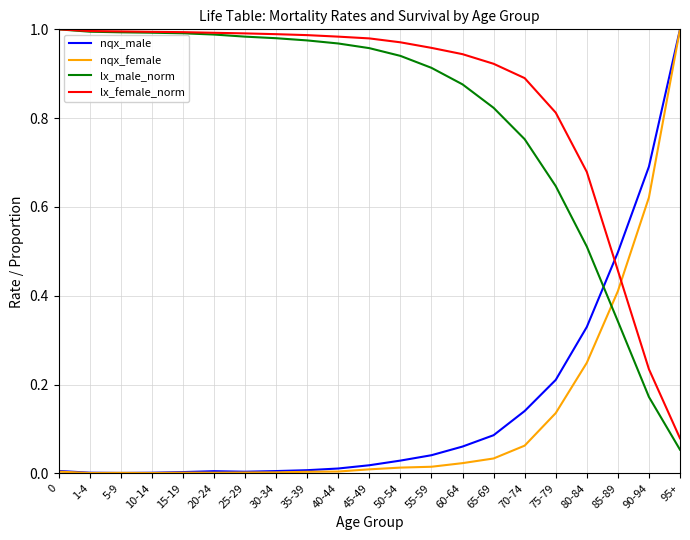

Is the value of lx_female_norm at 1-4 greater than the value of nqx_male at 70-74?

Yes